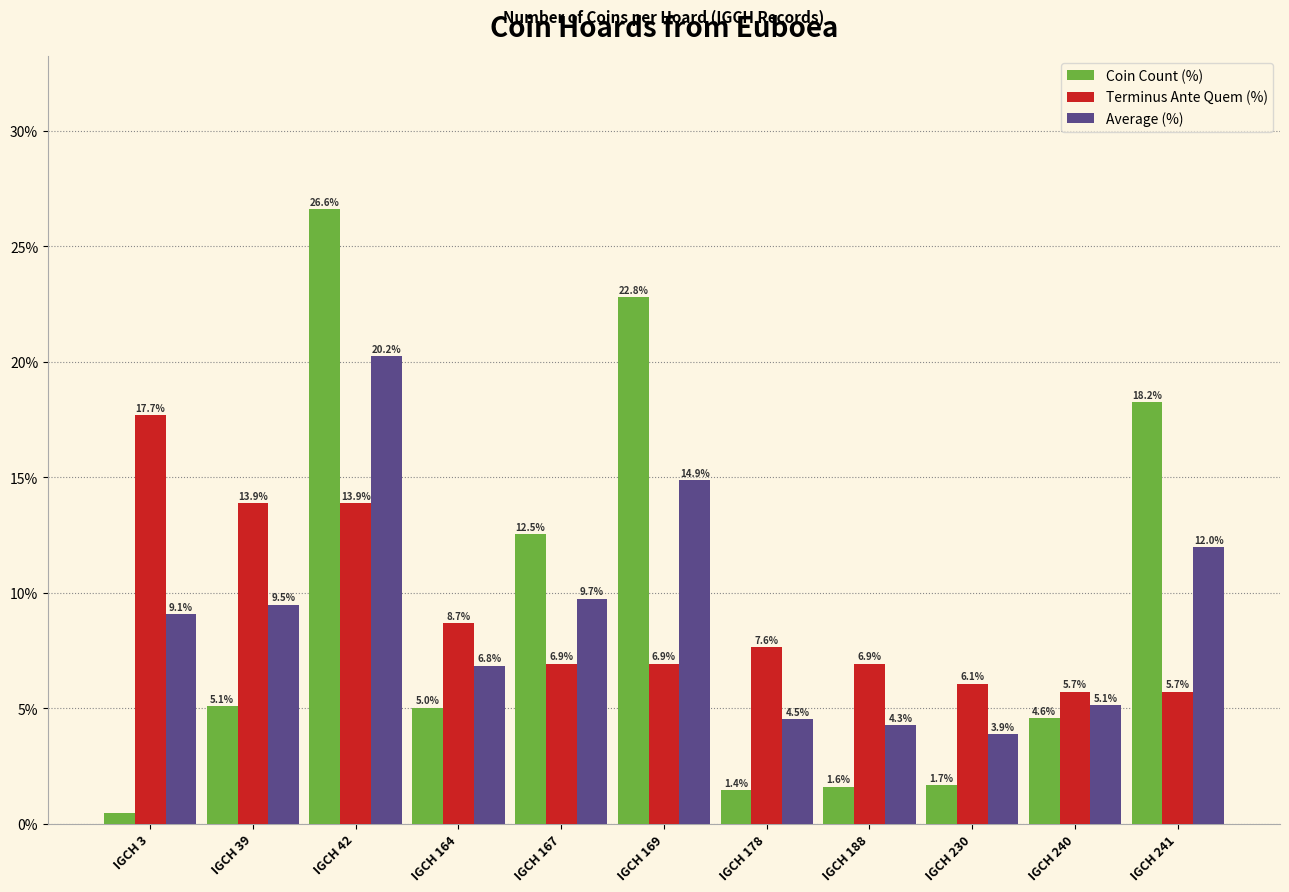

What is the difference between the second highest and second lowest values in the Average (%) series?

10.6